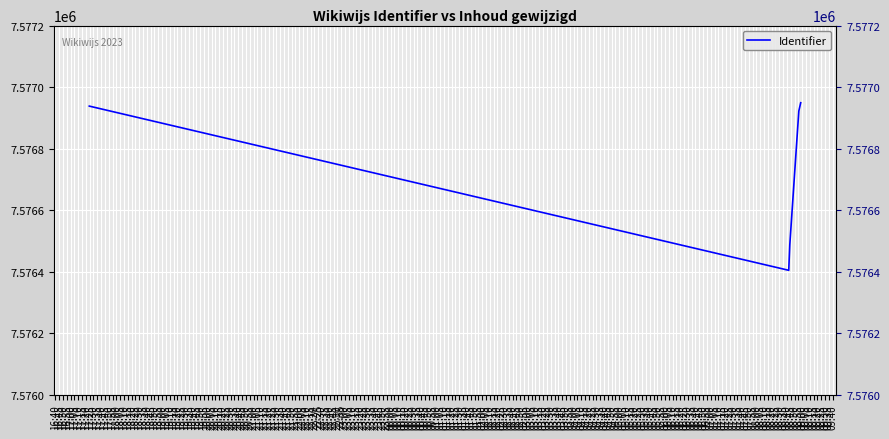

The value at 16:55 is 3085997. True or false?

False